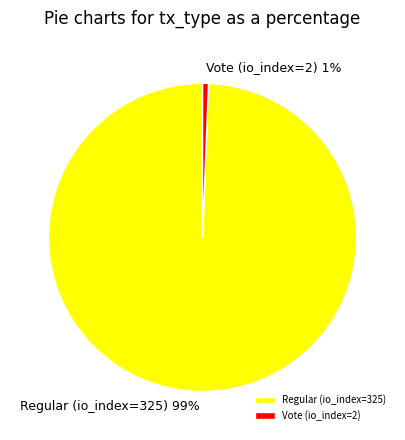

Which category has the biggest portion of the pie?

Regular (io_index=325)